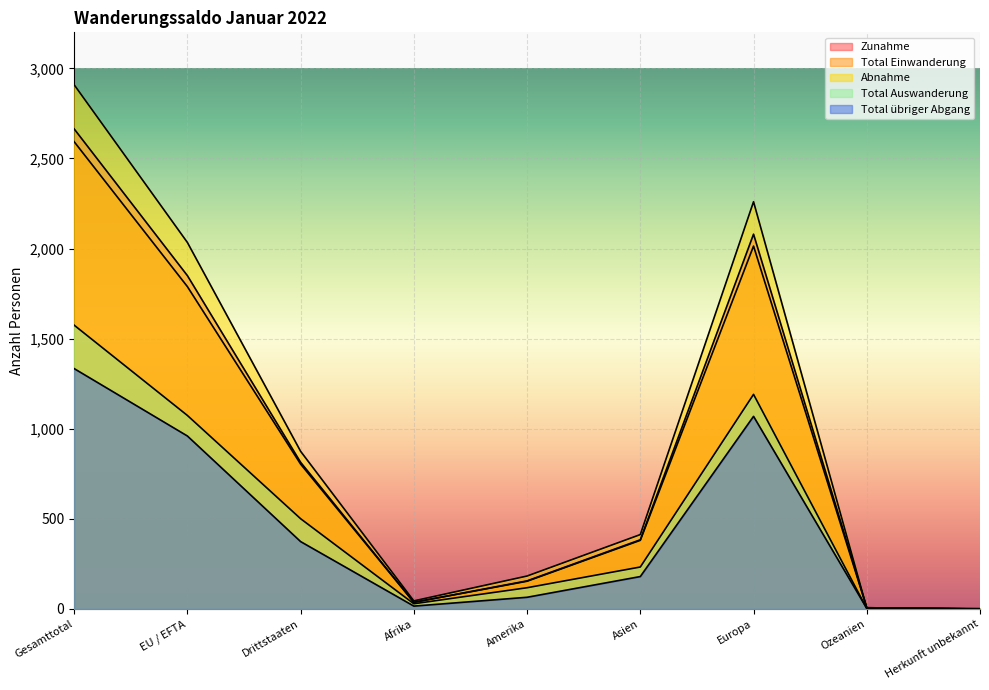

True or false: Total Auswanderung and Total übriger Abgang intersect in this chart.

False